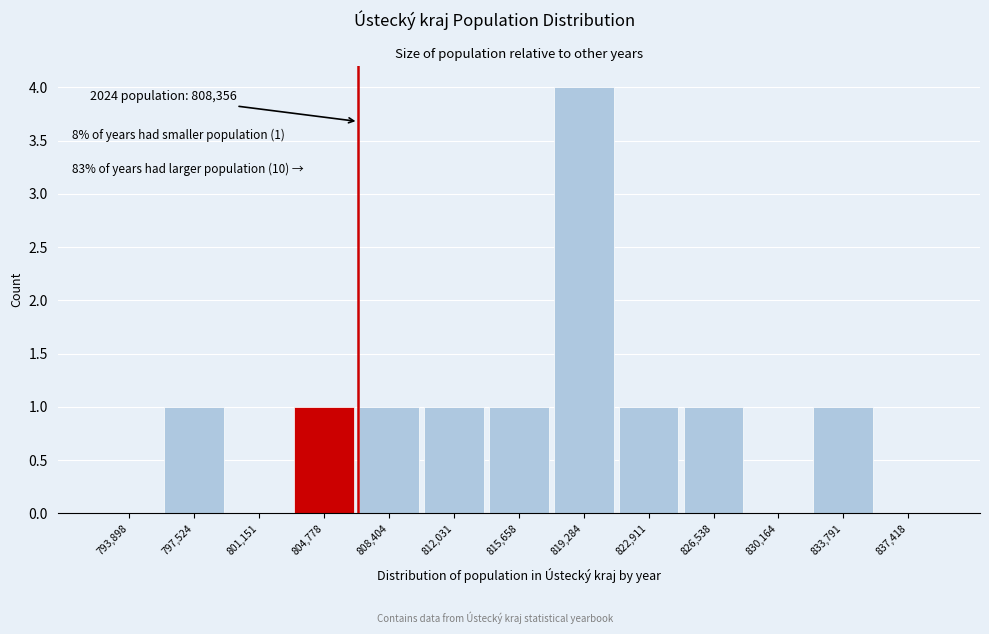

True or false: the data shows 1 at 837,418.

False